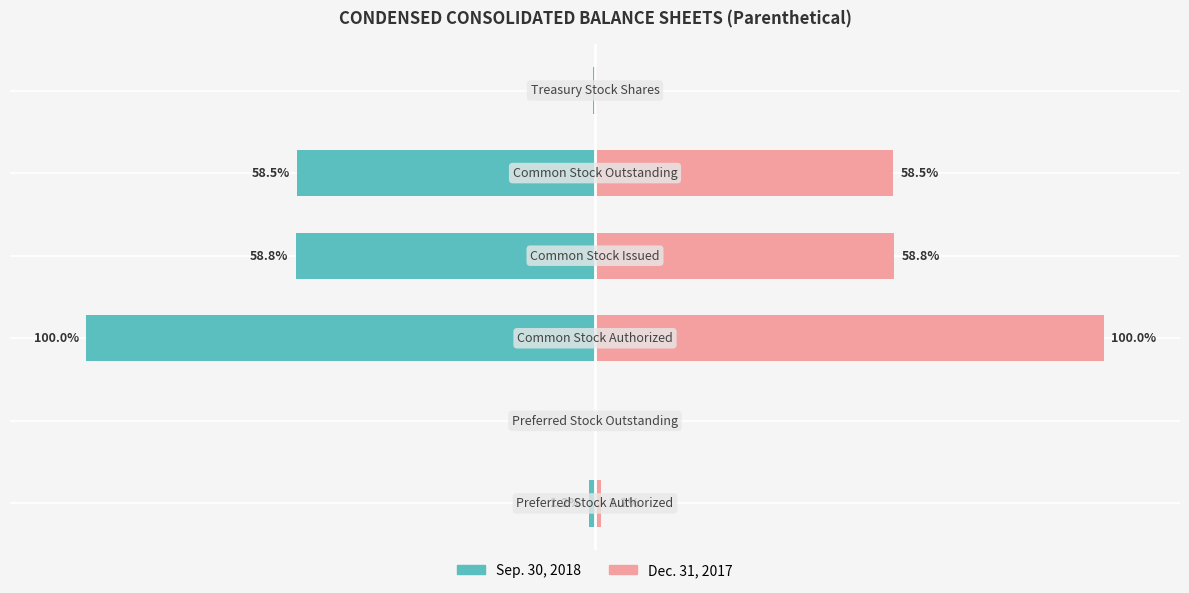

Reading left to right, what are all the values shown in this chart?

Sep. 30, 2018: -1.2	0.0	-100.0	-58.8	-58.5	-0.3
Dec. 31, 2017: 1.2	0.0	100.0	58.8	58.5	0.3